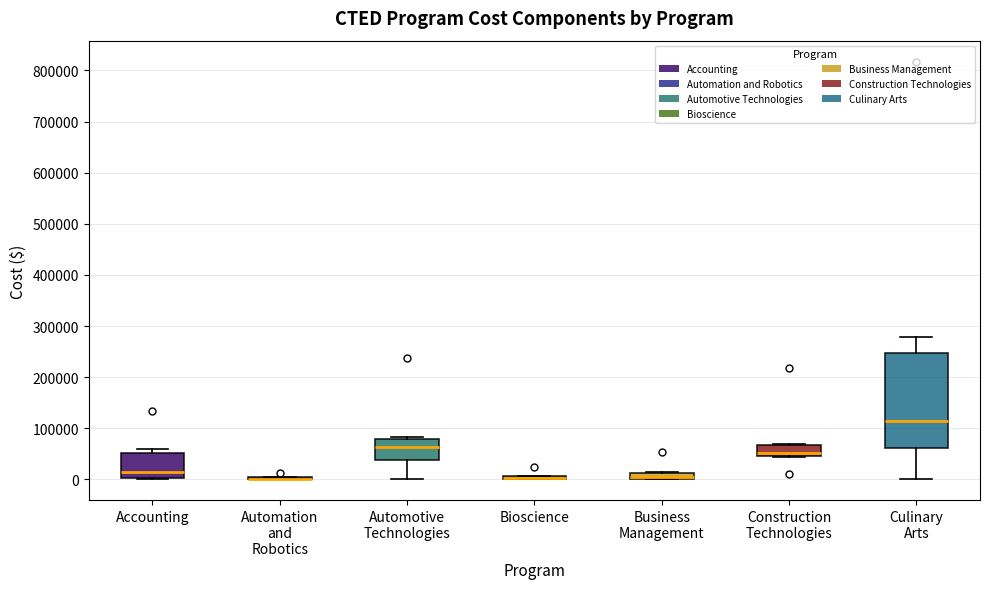

Where is the lower edge of the box for Accounting on the y-axis? The values are not printed on the chart, so give them approximately, as read against the axis.

0